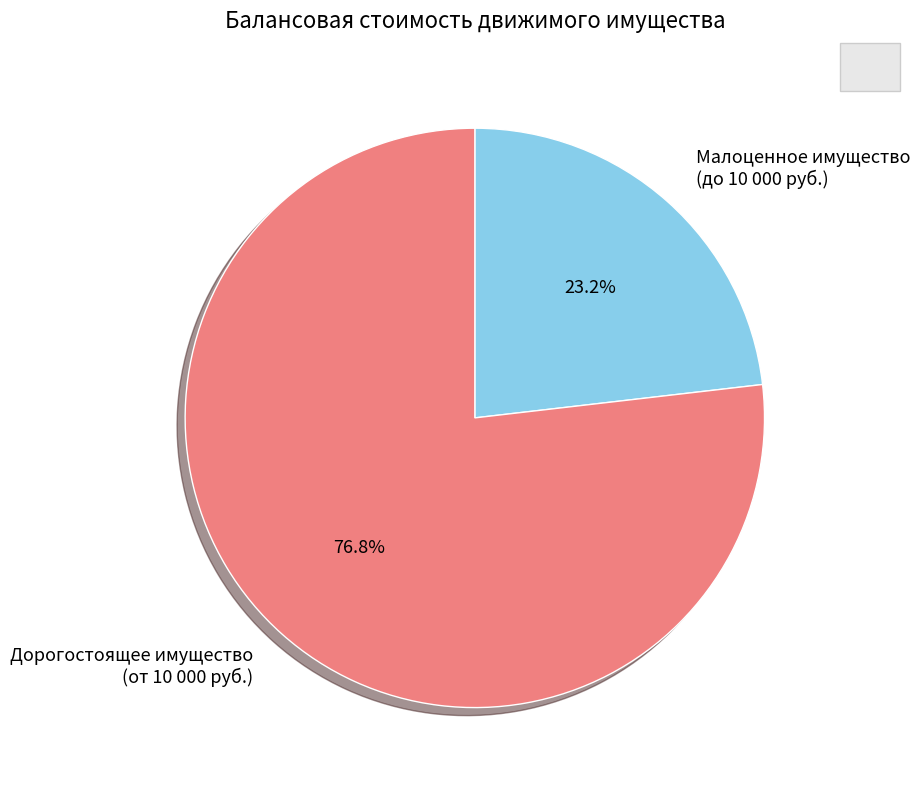

Combined, what portion of the pie is Малоценное имущество (до 10 000 руб.) and Дорогостоящее имущество (от 10 000 руб.)?

100.0%